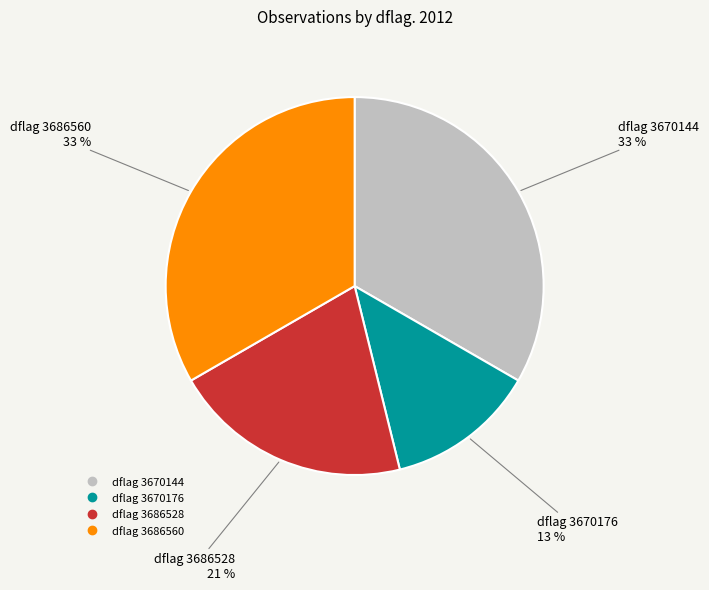

Does any single category account for the majority?

No